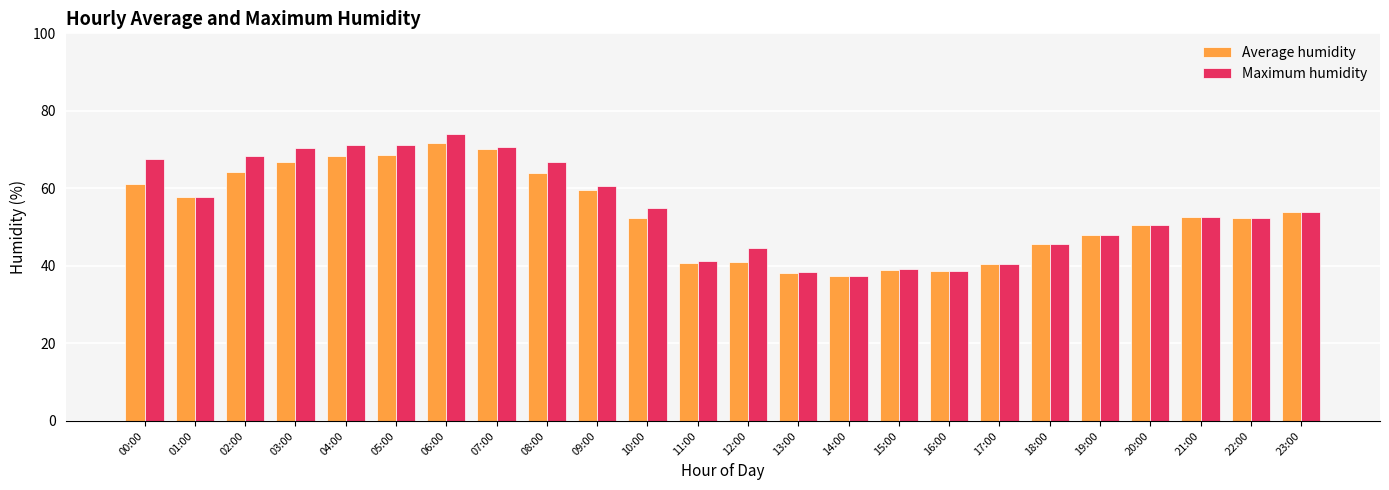

At how many categories does at least one series exceed 66?

8